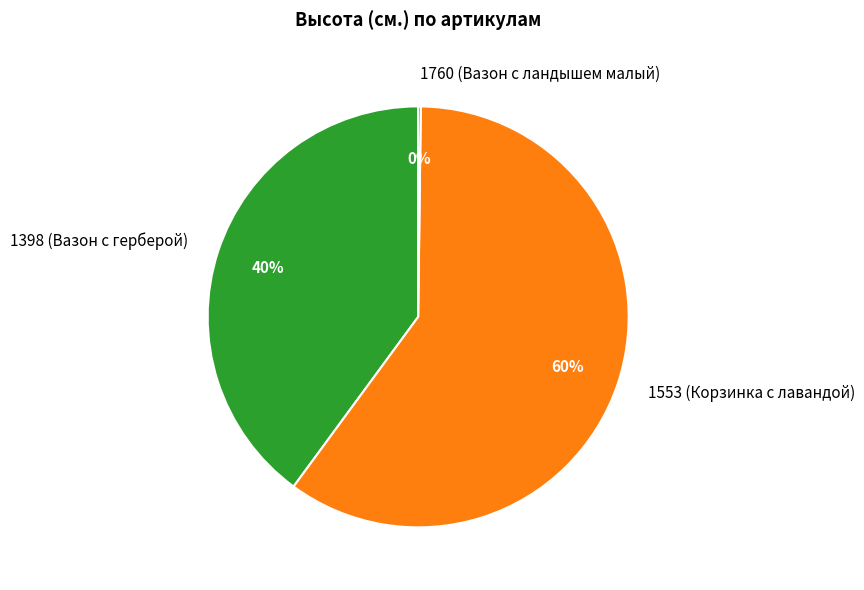

Which category has the biggest portion of the pie?

1553 (Корзинка с лавандой)